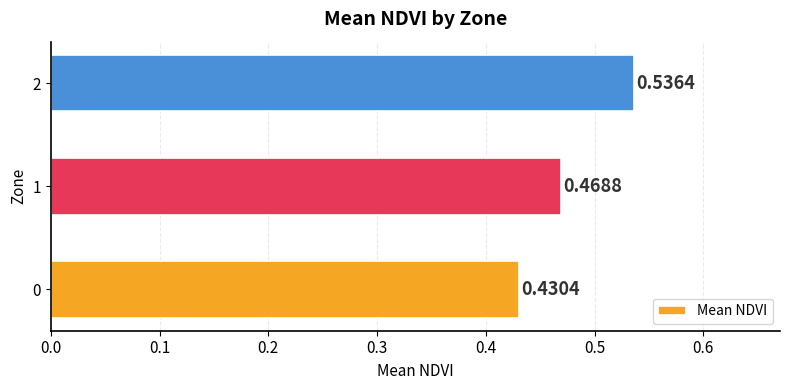

What is the sum of all values?

1.4